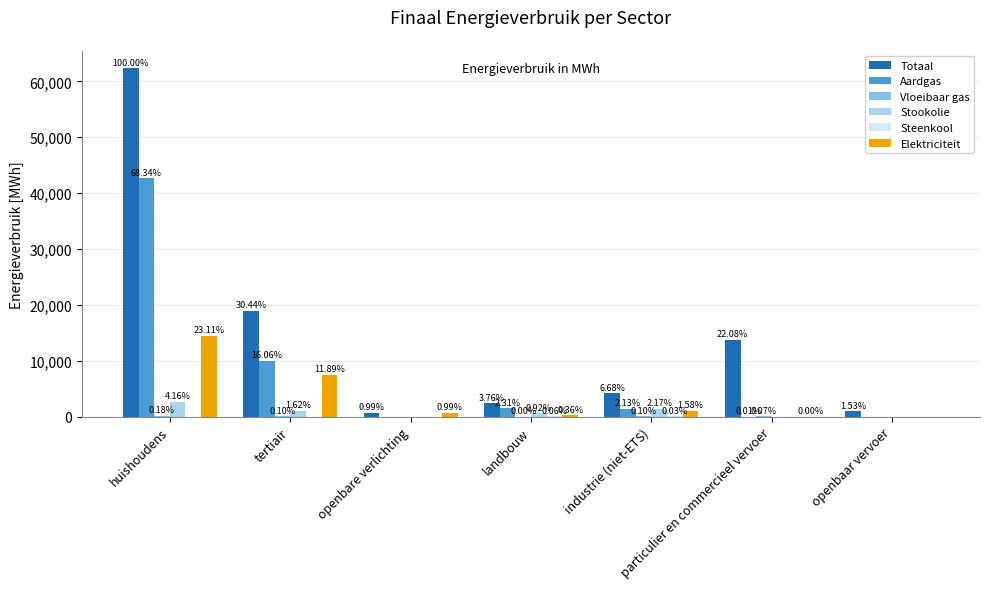

Reading left to right, what are all the values shown in this chart?

Totaal: huishoudens=62371.1	tertiair=18984.5	openbare verlichting=614.7	landbouw=2343.9	industrie (niet-ETS)=4168.6	particulier en commercieel vervoer=13768.7	openbaar vervoer=952.7
Aardgas: huishoudens=42627.4	tertiair=10014.2	openbare verlichting=0.0	landbouw=1441.6	industrie (niet-ETS)=1328.7	particulier en commercieel vervoer=7.0	openbaar vervoer=0.0
Vloeibaar gas: huishoudens=111.9	tertiair=61.5	openbare verlichting=0.0	landbouw=2.1	industrie (niet-ETS)=60.7	particulier en commercieel vervoer=44.7	openbaar vervoer=0.0
Stookolie: huishoudens=2594.6	tertiair=1011.4	openbare verlichting=0.0	landbouw=576.0	industrie (niet-ETS)=1356.6	particulier en commercieel vervoer=0.0	openbaar vervoer=0.0
Steenkool: huishoudens=0.0	tertiair=0.0	openbare verlichting=0.0	landbouw=34.8	industrie (niet-ETS)=15.8	particulier en commercieel vervoer=0.0	openbaar vervoer=0.0
Elektriciteit: huishoudens=14415.5	tertiair=7414.2	openbare verlichting=614.7	landbouw=227.0	industrie (niet-ETS)=986.9	particulier en commercieel vervoer=2.6	openbaar vervoer=0.0